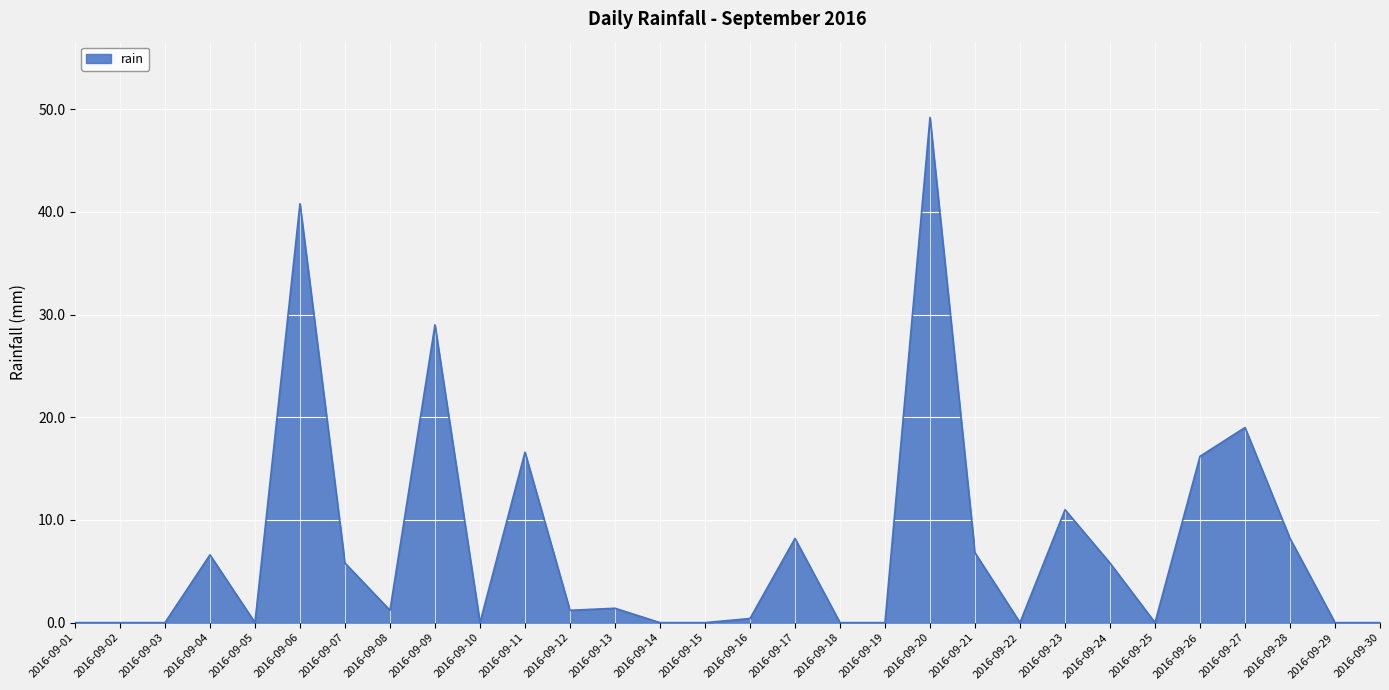

What is the difference between the maximum and minimum values?

49.2